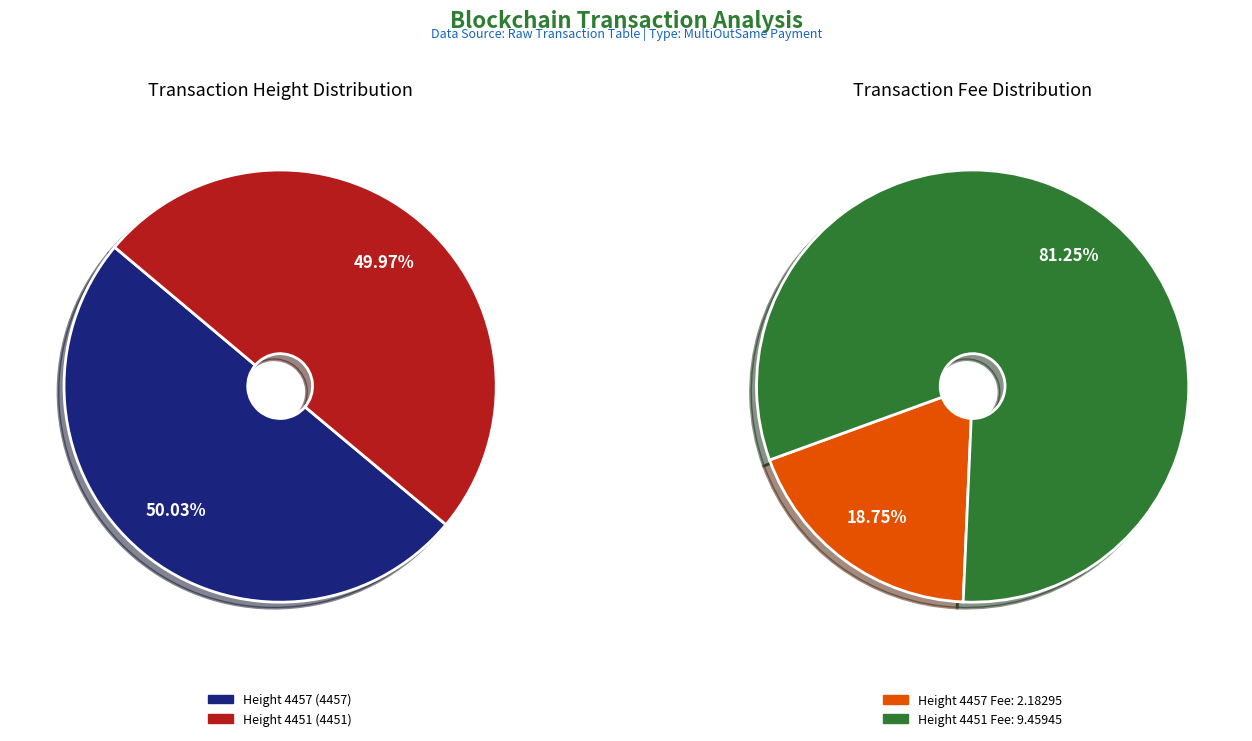

Count the number of slices in the pie.

2